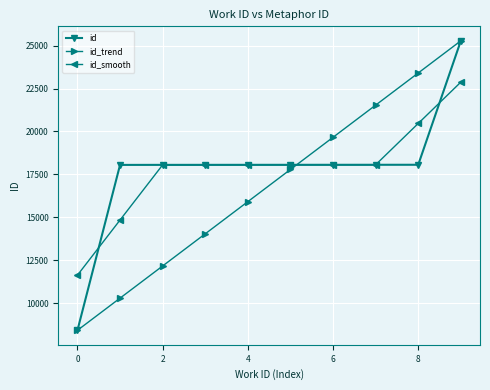

At how many categories does at least one series exceed 18705?

4